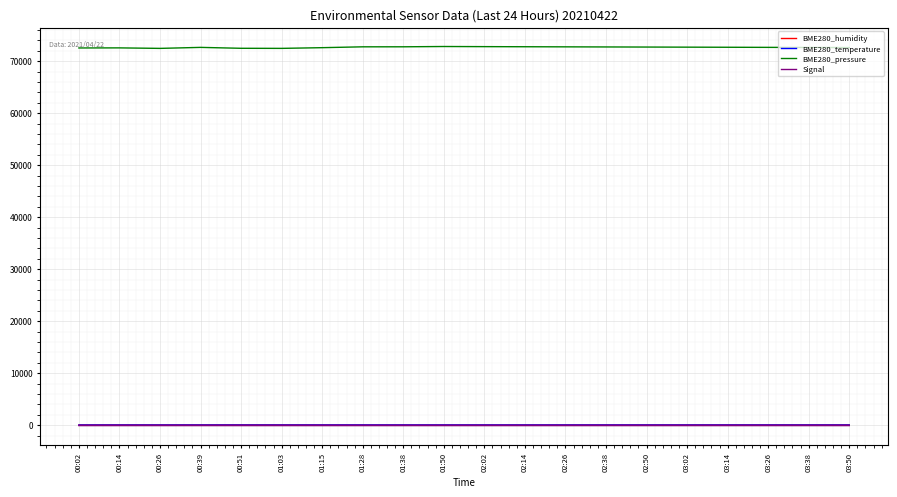

Is the value of BME280_pressure at 01:03 greater than the value of BME280_temperature at 03:14?

Yes